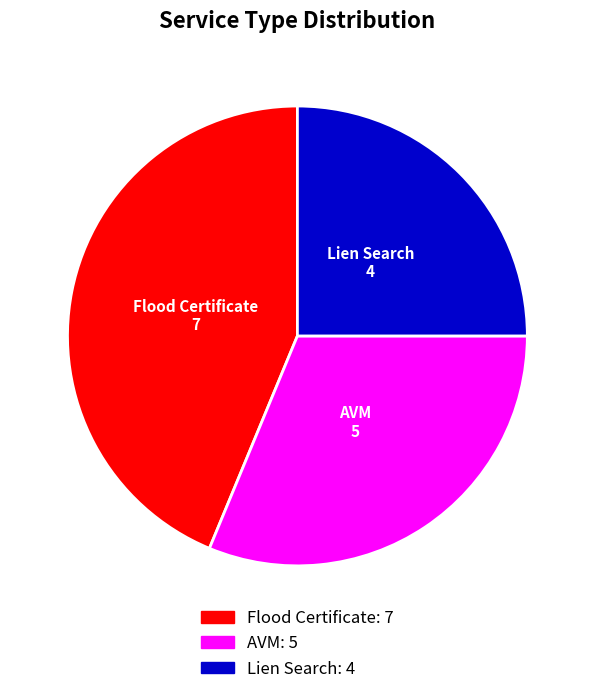

The Lien Search slice represents 25% of the pie. True or false?

True